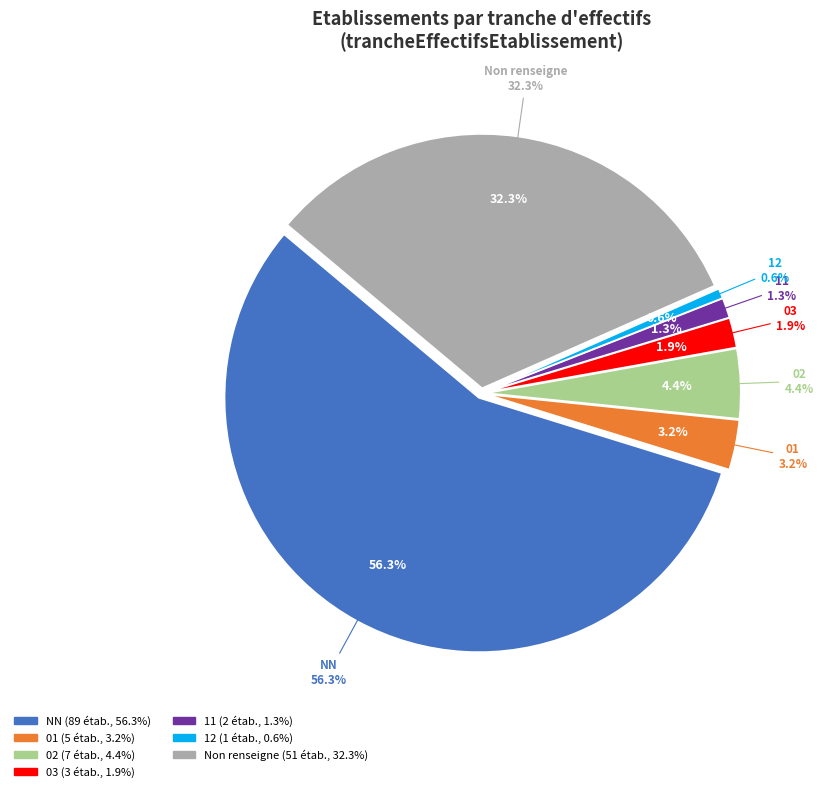

Which category has the biggest portion of the pie?

NN